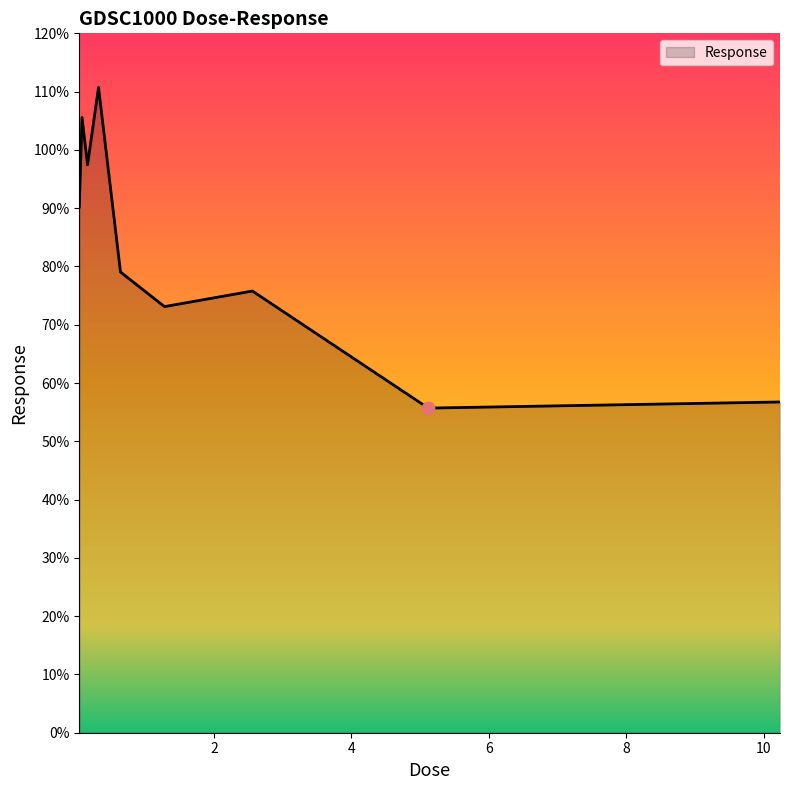

What is the difference between the maximum and minimum values?

55.0